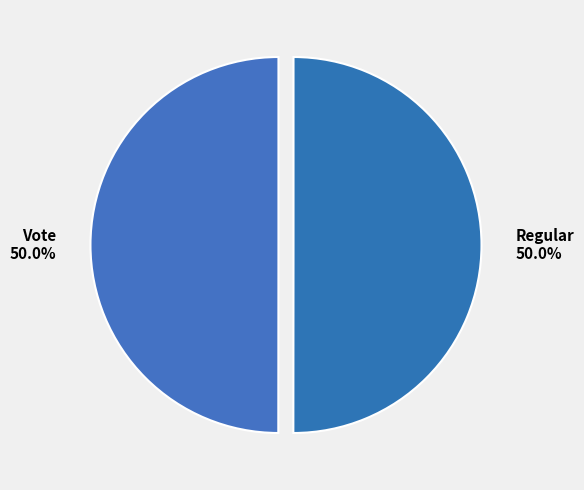

To the nearest percent, what is the combined percentage of Vote and Regular?

100%